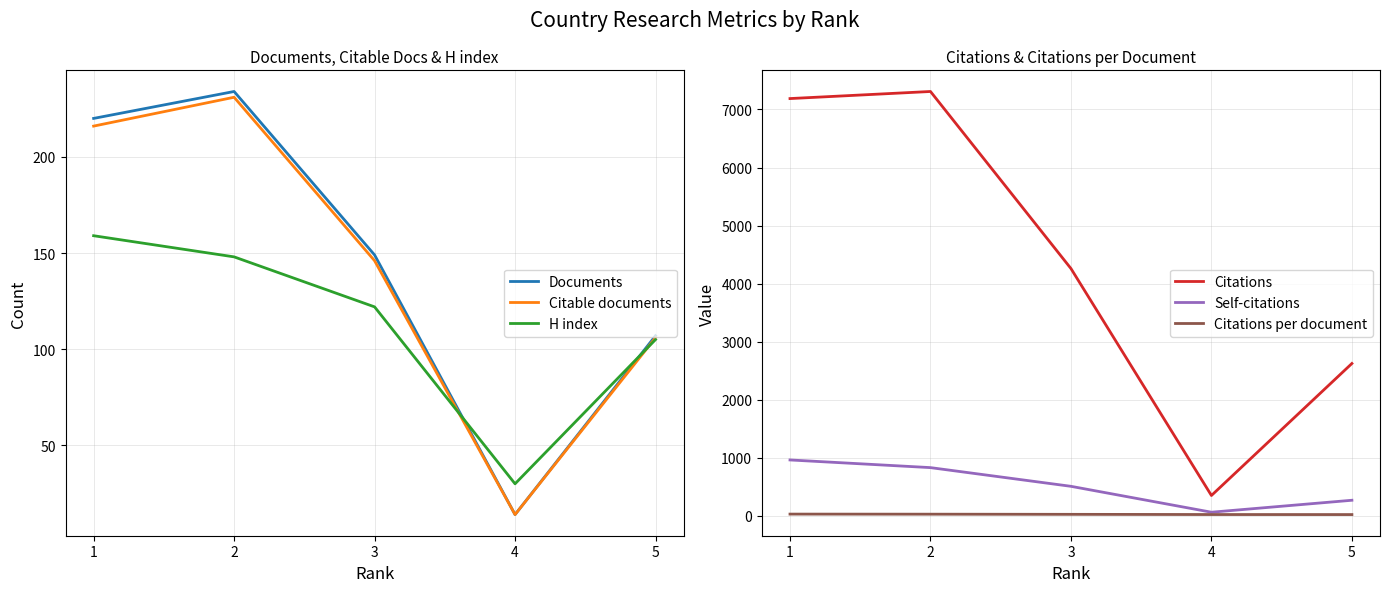

True or false: Citations and Documents intersect in this chart.

False